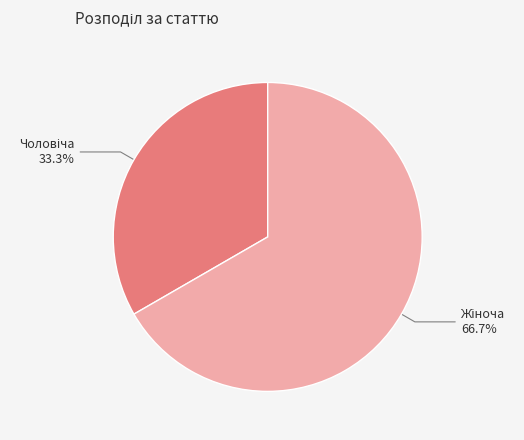

Is there any slice that represents more than half of the pie?

Yes